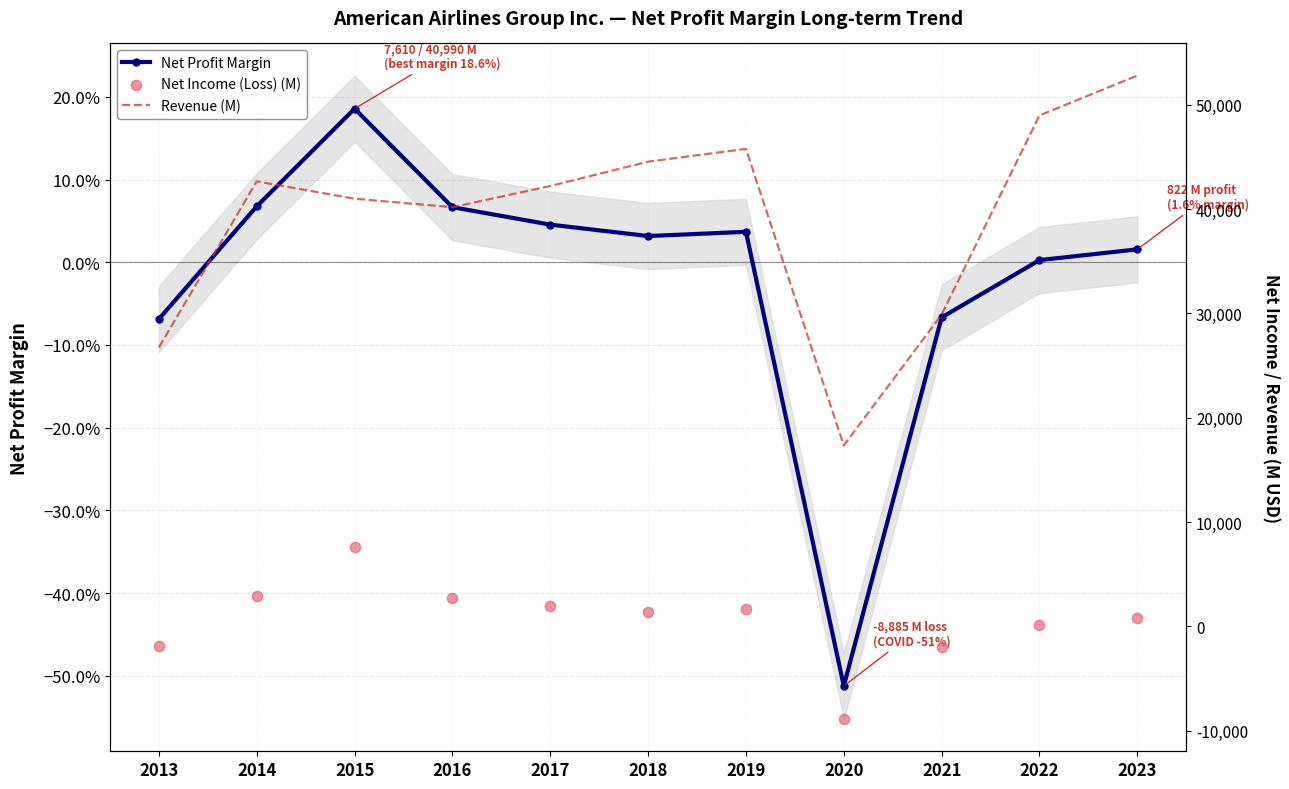

What are all the series names shown in the legend?

Net Profit Margin, Revenue (M), Net Income (Loss) (M)